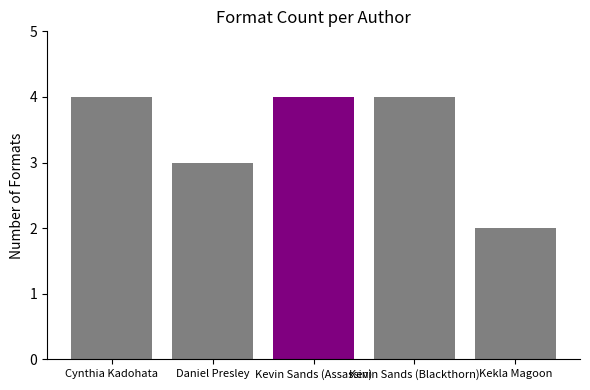

What is the average value?

3